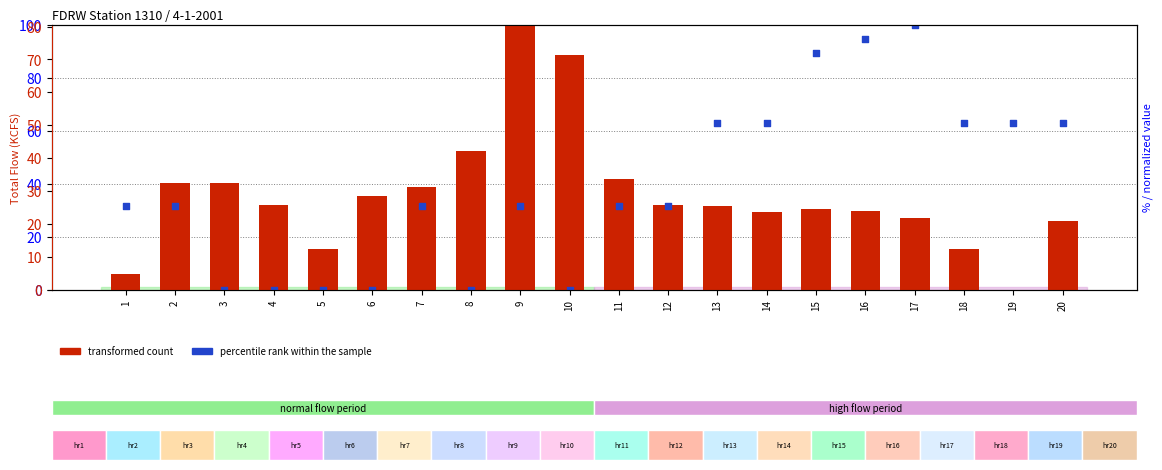

At how many categories does at least one series exceed 22?

19